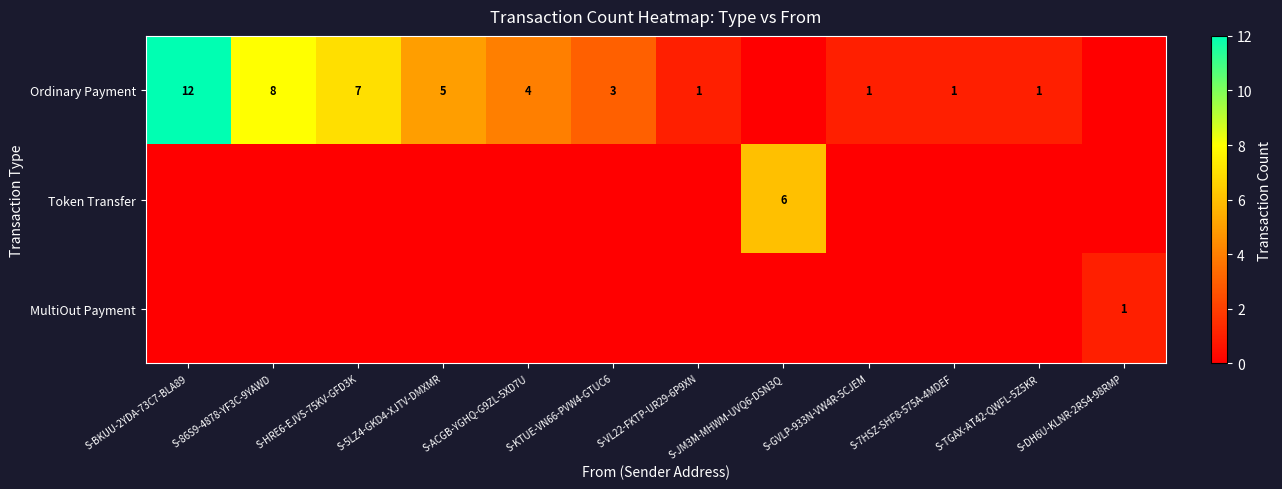

The MultiOut Payment series shows 1 at S-DH6U-KLNR-2RS4-98RMP. True or false?

True